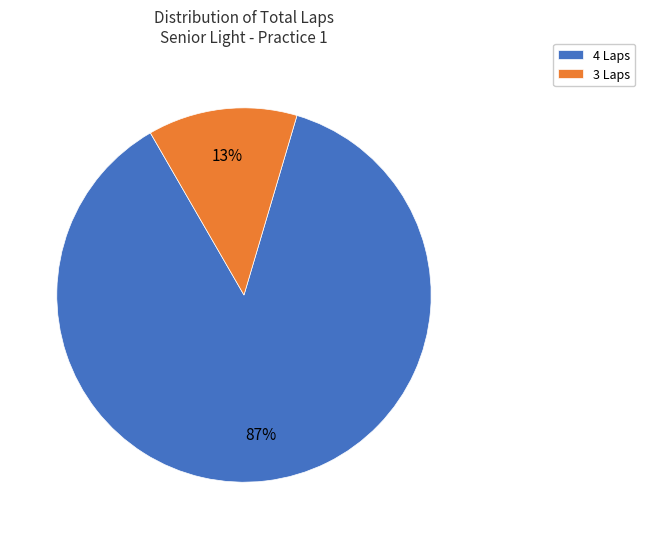

Does any single category account for the majority?

Yes